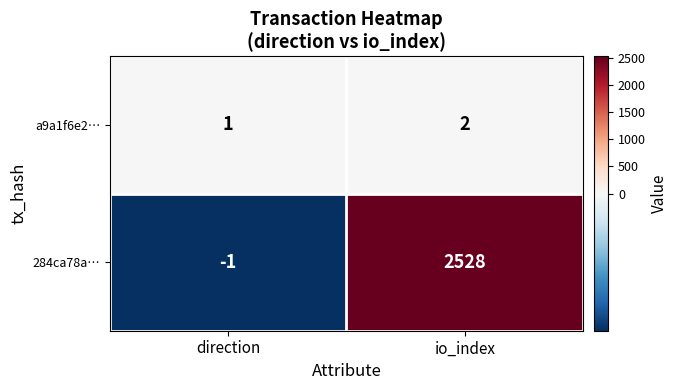

Where is a9a1f6e2… nearest to the value 1?

direction